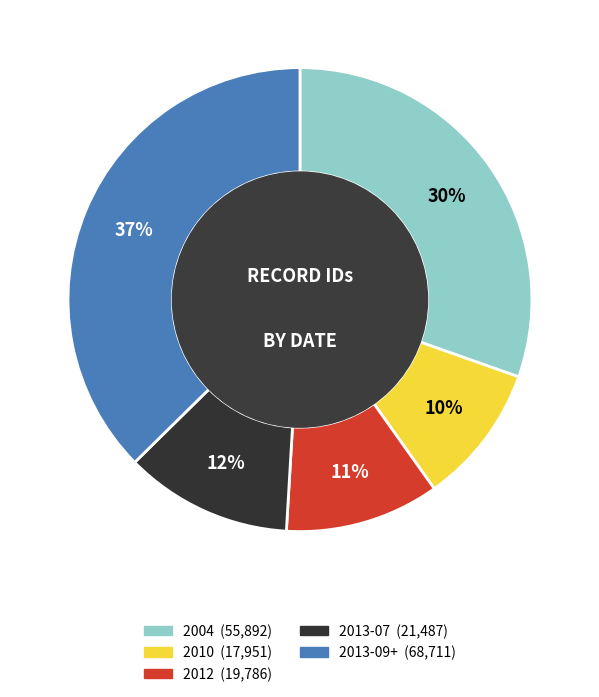

To the nearest percent, what is the average slice percentage?

20%